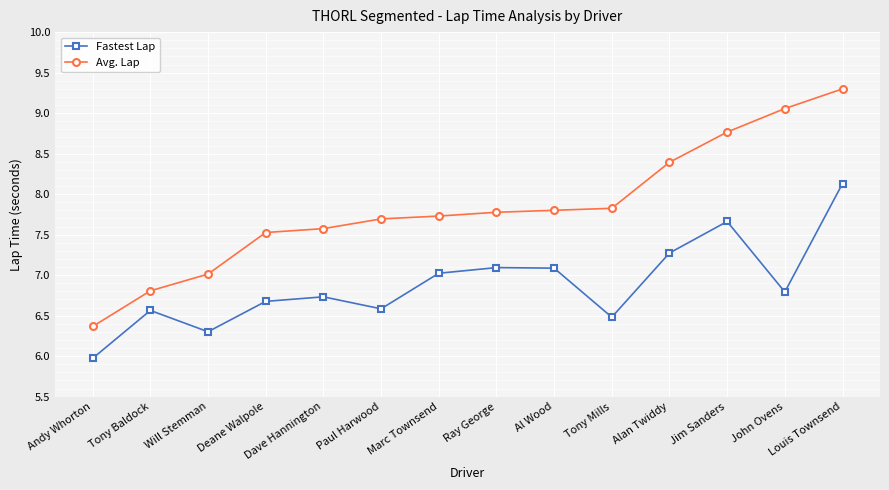

Reading left to right, extract all data points from this chart.

Fastest Lap: 6.0	6.6	6.3	6.7	6.7	6.6	7.0	7.1	7.1	6.5	7.3	7.7	6.8	8.1
Avg. Lap: 6.4	6.8	7.0	7.5	7.6	7.7	7.7	7.8	7.8	7.8	8.4	8.8	9.1	9.3